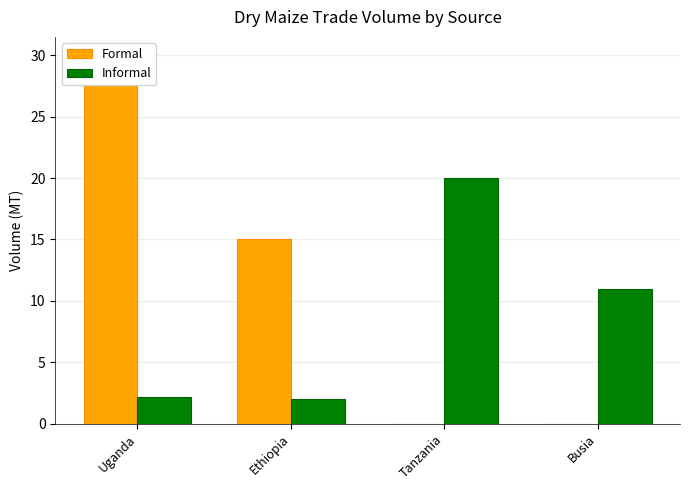

Does the chart contain stacked bars?

No